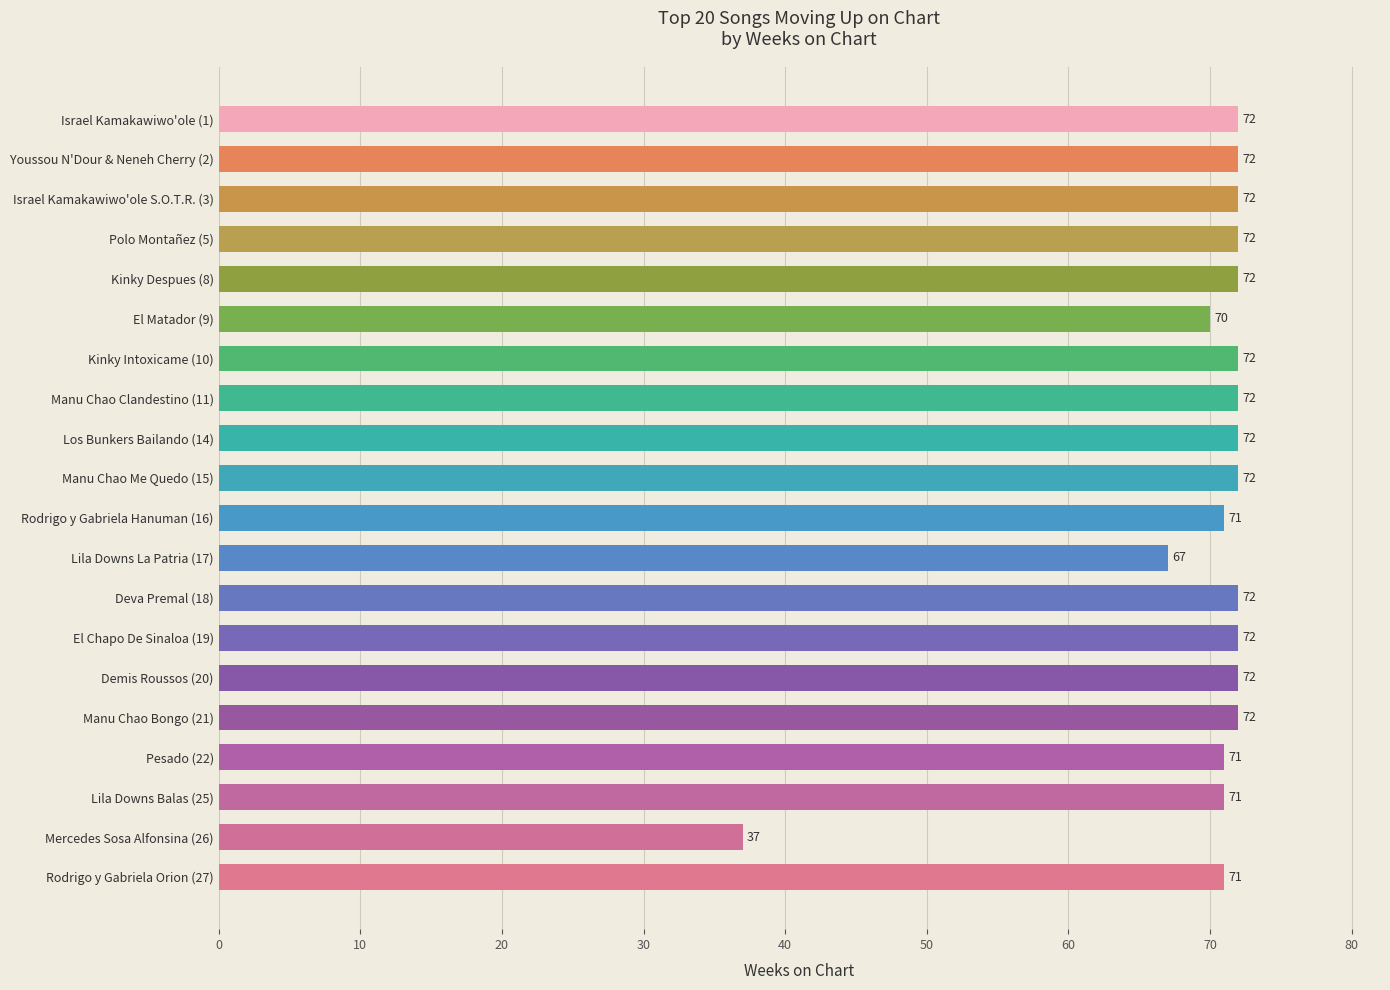

True or false: the data shows 42 at Lila Downs Balas (25).

False